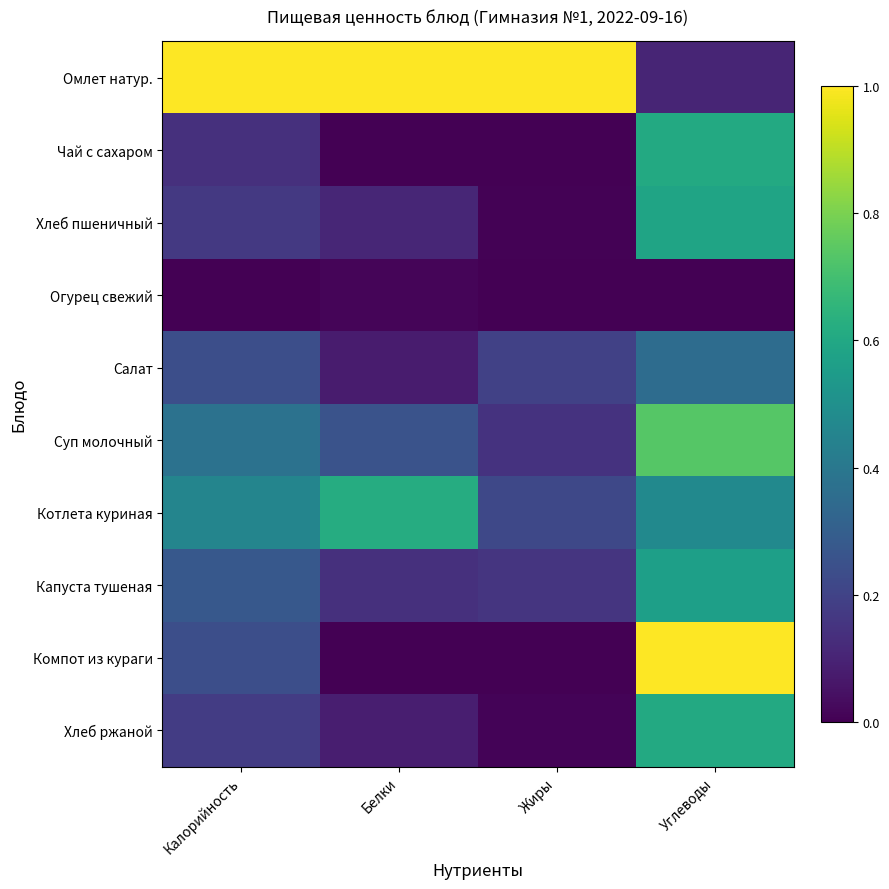

What is the spread (max minus min) of values at Углеводы?

1.0